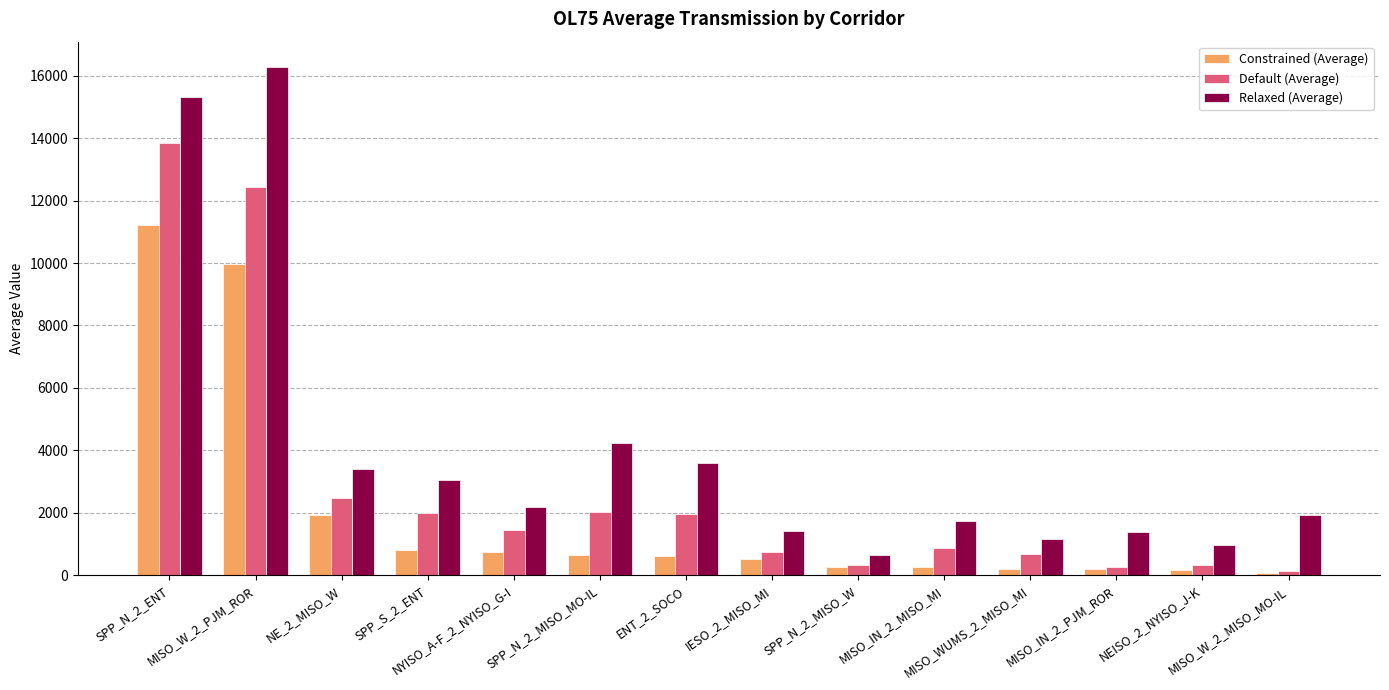

Rank the series at SPP_N_2_MISO_MO-IL from lowest to highest value.

Constrained (Average), Default (Average), Relaxed (Average)